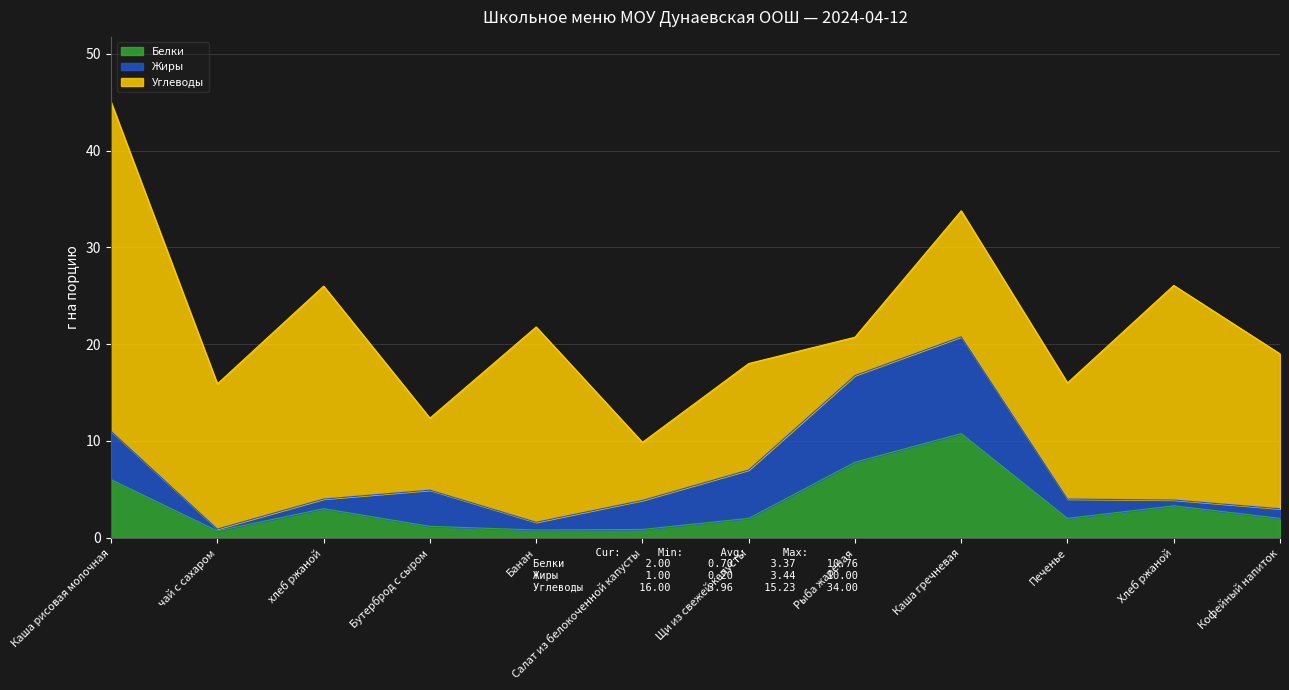

Does the chart display data point markers on the line(s)?

No